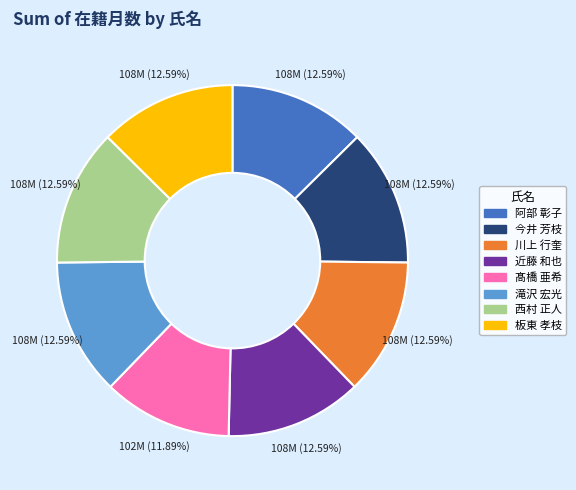

Which has a higher value, 阿部 彰子 or 髙橋 亜希?

阿部 彰子